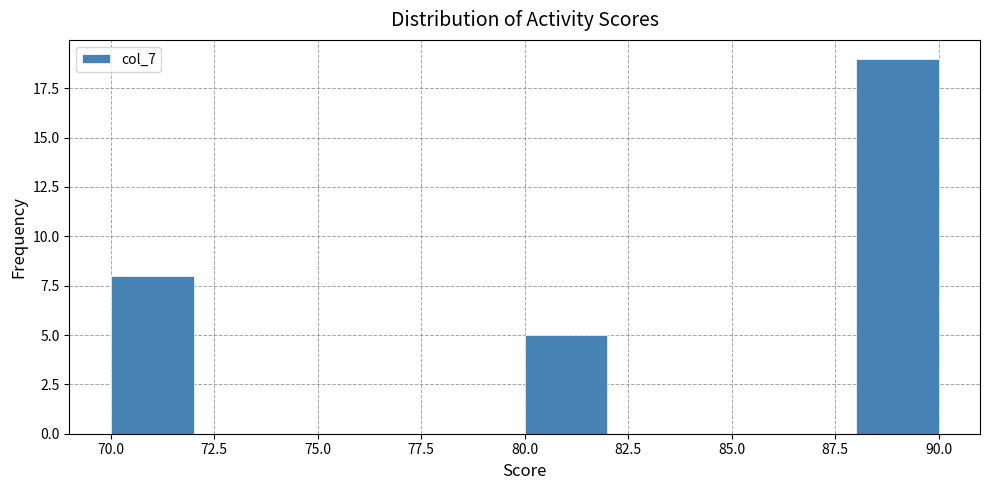

How tall is the bar that spans 80 to 82 on the x-axis? The values are not printed on the chart, so give them approximately, as read against the axis.

5